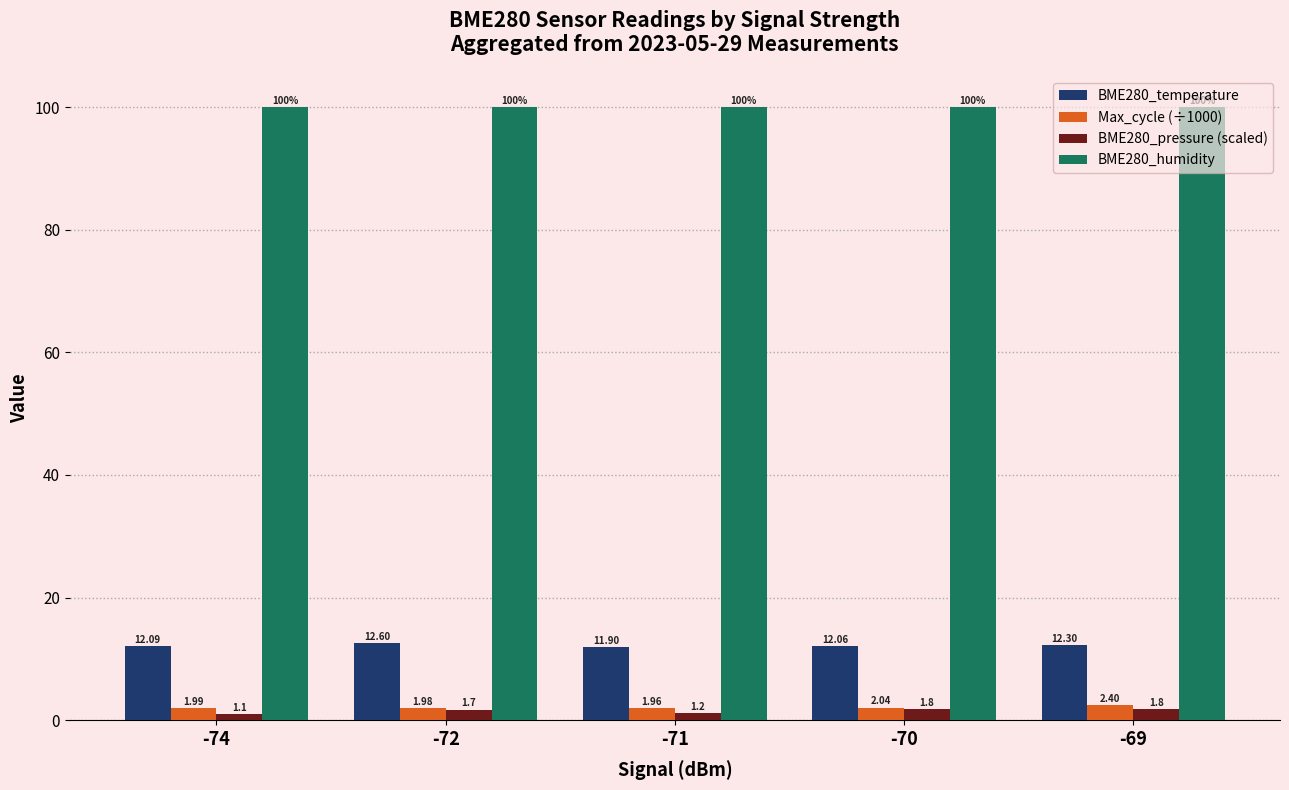

Which label corresponds to the smallest value in the chart?

-74